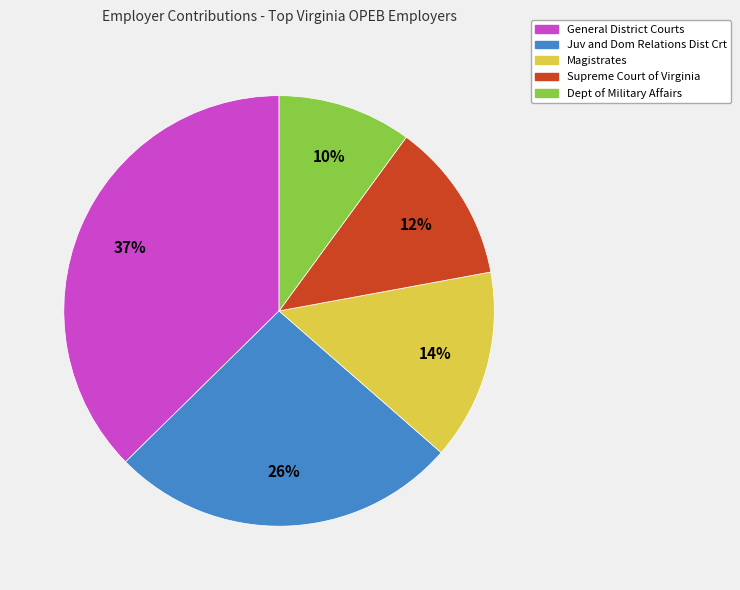

The General District Courts slice represents 49% of the pie. True or false?

False